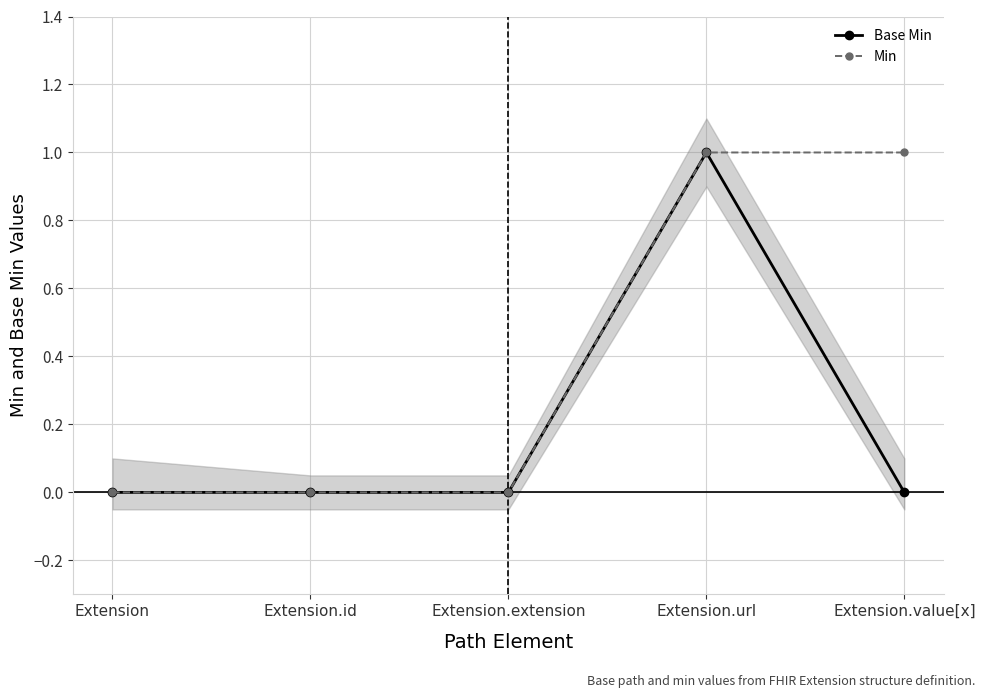

Reading right to left, what are all the values shown in this chart?

Base Min: 0	1	0	0	0
Min: 1	1	0	0	0